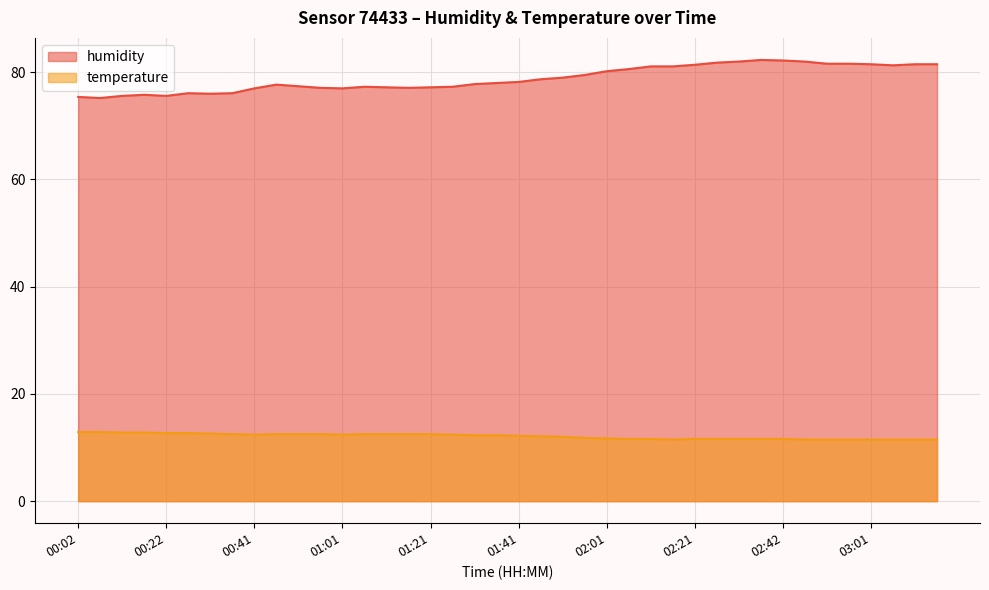

Rank the categories by temperature value from highest to lowest.

00:02, 00:06, 00:12, 00:16, 00:22, 00:26, 00:32, 00:36, 00:46, 00:51, 00:56, 01:06, 01:12, 01:16, 01:21, 00:41, 01:01, 01:27, 01:32, 01:36, 01:41, 01:47, 01:52, 01:56, 02:01, 02:07, 02:11, 02:21, 02:27, 02:31, 02:36, 02:42, 02:16, 02:46, 02:52, 02:56, 03:01, 03:06, 03:11, 03:16